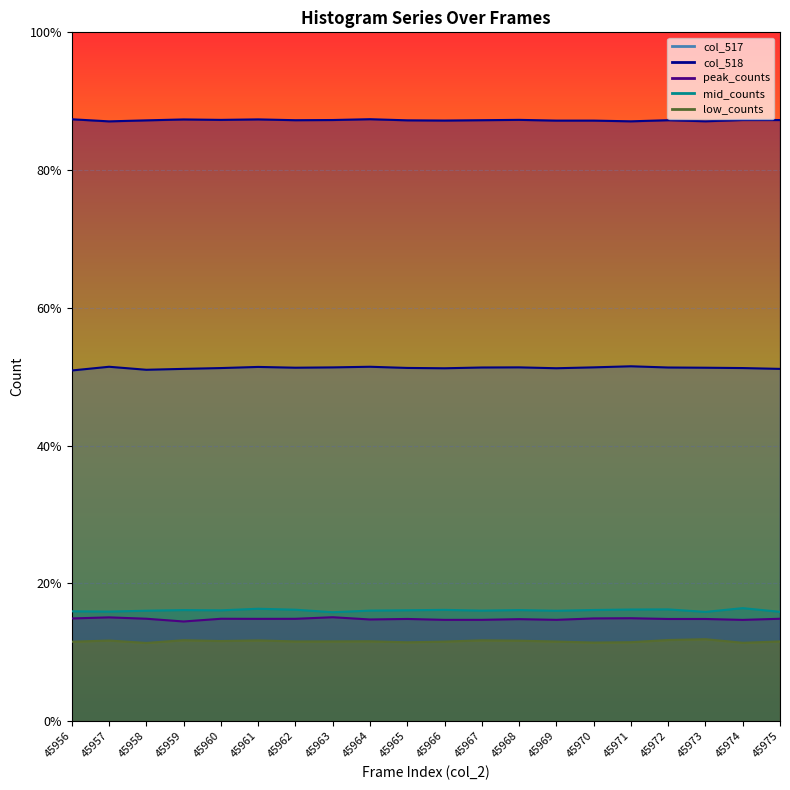

Where does the col_518 series first go above 39259?

45956